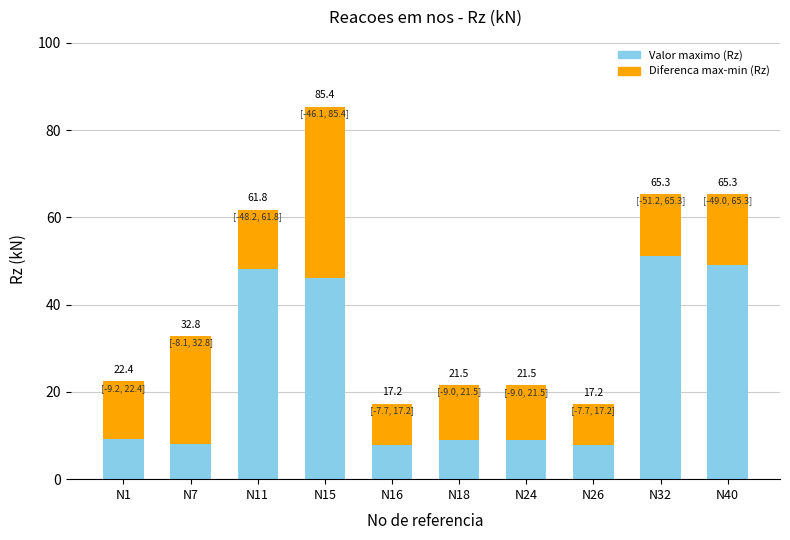

How many data points in Diferenca max-min (Rz) are less than 13?

4